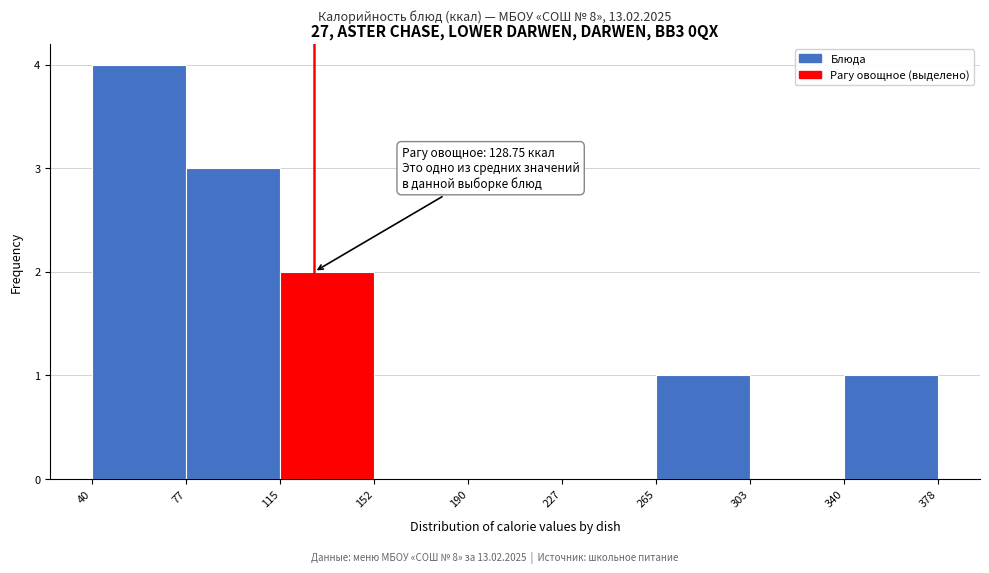

Over which range of the x-axis is the bar tallest?

40 to 77